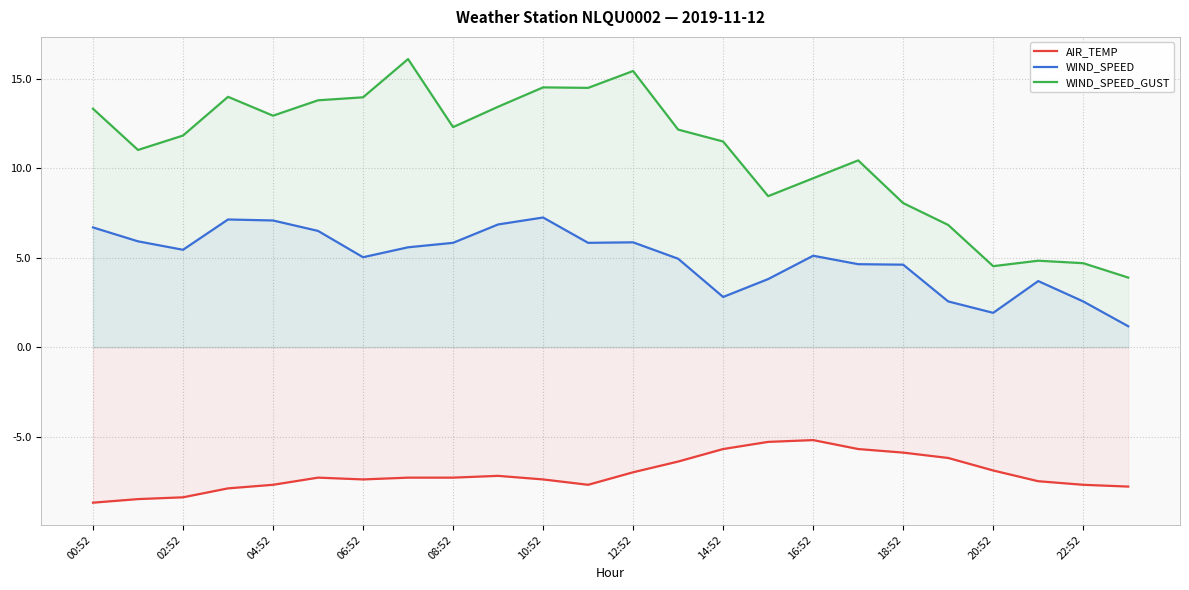

Reading left to right, extract all data points from this chart.

AIR_TEMP: -8.7	-8.5	-8.4	-7.9	-7.7	-7.3	-7.4	-7.3	-7.3	-7.2	-7.4	-7.7	-7.0	-6.4	-5.7	-5.3	-5.2	-5.7	-5.9	-6.2	-6.9	-7.5	-7.7	-7.8
WIND_SPEED: 6.7	5.9	5.4	7.1	7.1	6.5	5.0	5.6	5.8	6.9	7.2	5.8	5.9	4.9	2.8	3.8	5.1	4.6	4.6	2.6	1.9	3.7	2.6	1.2
WIND_SPEED_GUST: 13.3	11.0	11.8	14.0	12.9	13.8	14.0	16.1	12.3	13.4	14.5	14.5	15.4	12.2	11.5	8.4	9.4	10.4	8.1	6.8	4.5	4.8	4.7	3.9